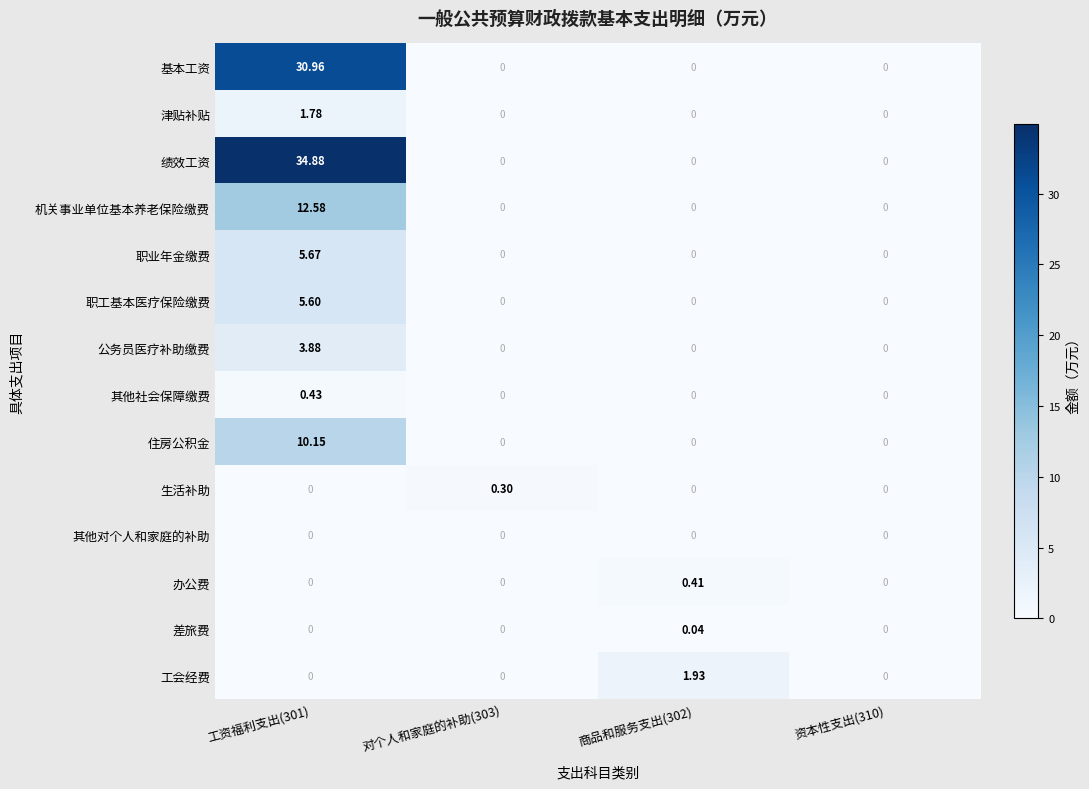

Which series has the largest range (max minus min)?

绩效工资